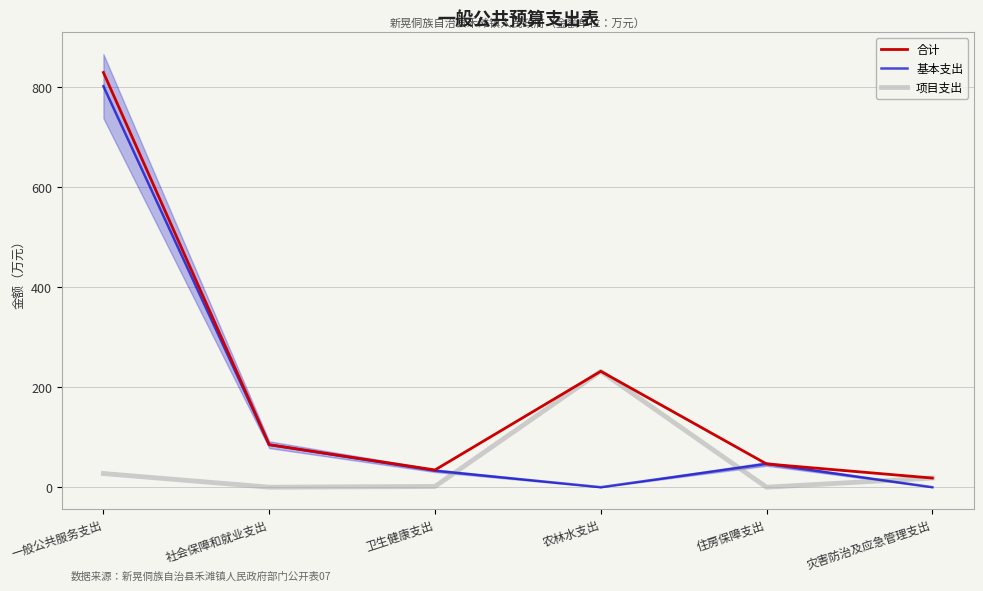

What is the average value of the 合计 series?

207.5